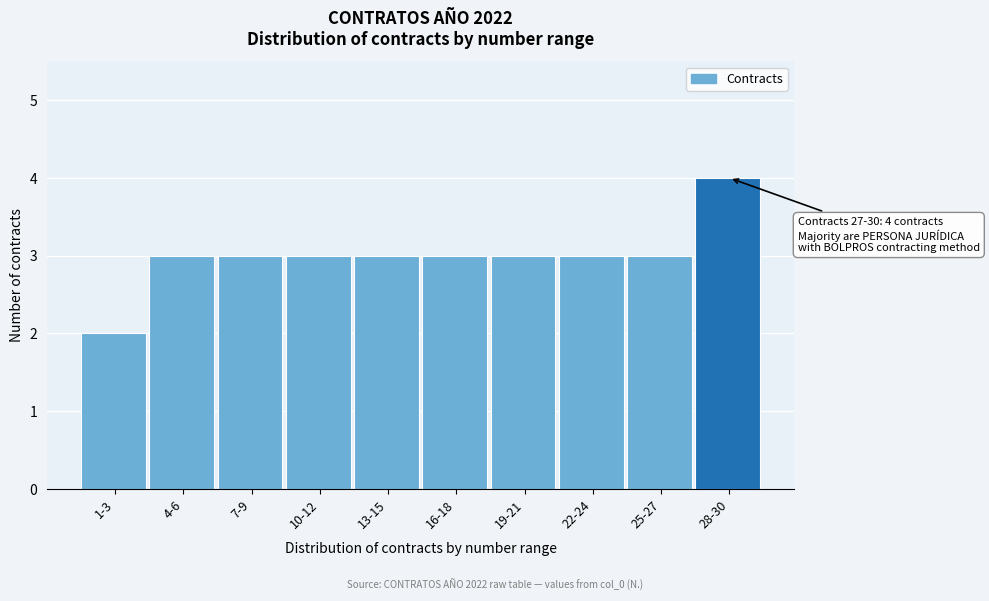

Reading left to right, extract all data points from this chart.

2	3	3	3	3	3	3	3	3	4